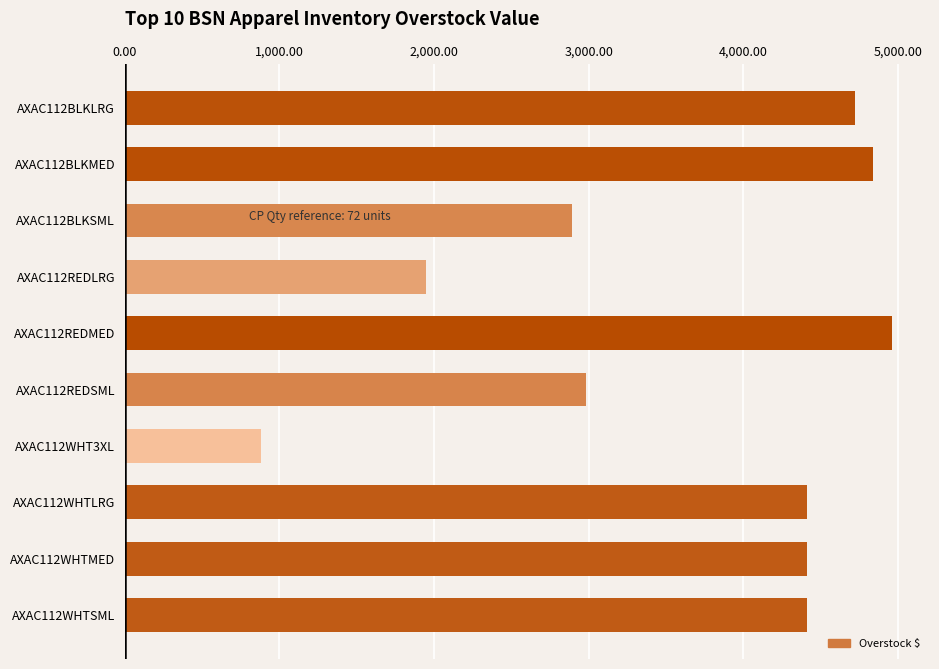

How many bars are there in total?

10